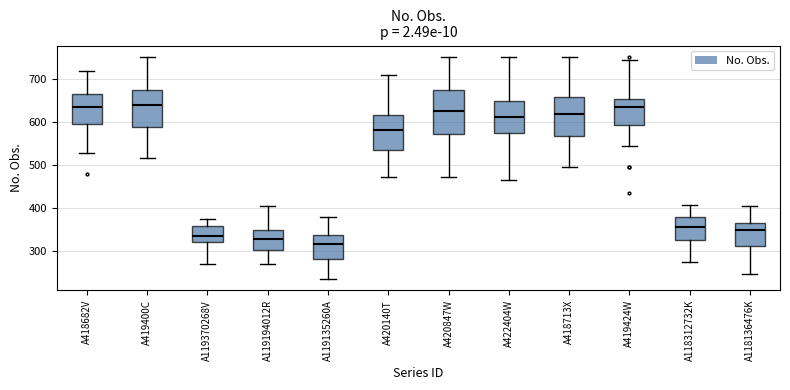

Reading left to right, transcribe this box plot: for each box, give where its median line is, the range the box spans, and where its two whiskers end, as read against the y-axis. The values are not printed on the chart, so give them approximately, as read against the axis.

A418682V: median 630, box 600 to 670, whiskers 530 to 720
A419400C: median 640, box 590 to 680, whiskers 520 to 750
A119370268V: median 340, box 320 to 360, whiskers 270 to 370
A119194012R: median 330, box 300 to 350, whiskers 270 to 400
A119135260A: median 320, box 280 to 340, whiskers 230 to 380
A420140T: median 580, box 530 to 620, whiskers 470 to 710
A420847W: median 620, box 570 to 680, whiskers 470 to 750
A422404W: median 610, box 580 to 650, whiskers 470 to 750
A418713X: median 620, box 570 to 660, whiskers 490 to 750
A419424W: median 630, box 590 to 650, whiskers 540 to 750
A118312732K: median 360, box 330 to 380, whiskers 280 to 410
A118136476K: median 350, box 310 to 360, whiskers 250 to 400